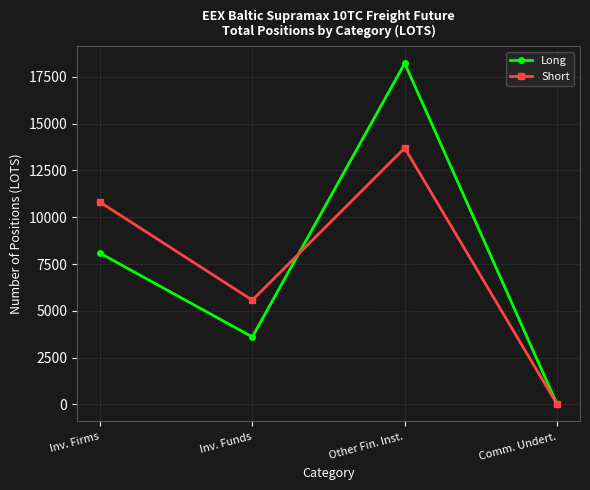

True or false: Long and Short intersect in this chart.

True